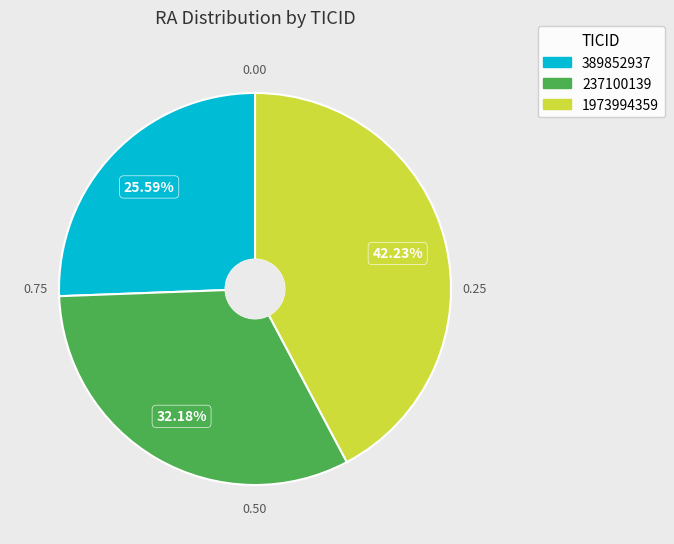

What is the largest slice in the pie chart?

1973994359